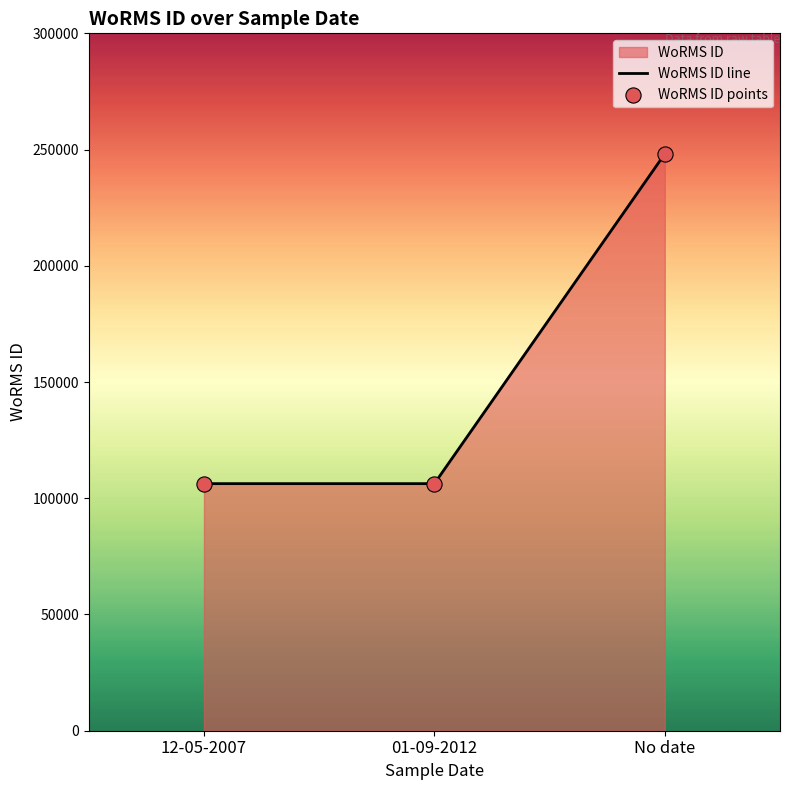

True or false: the data shows 248153 at No date.

True